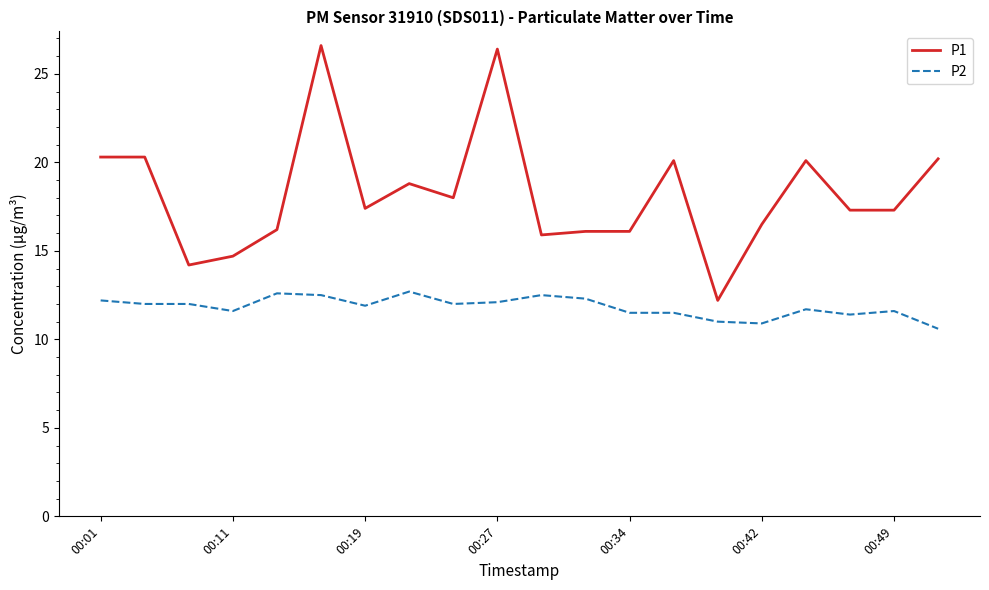

What is the average value of the P1 series?

18.2